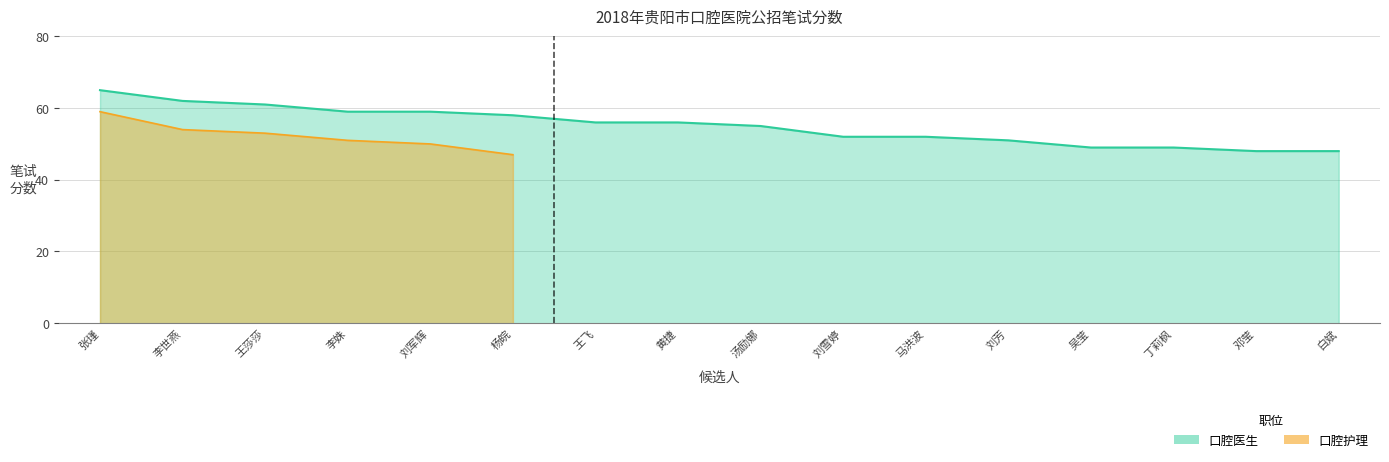

True or false: the data has more than 1 interior local peaks.

False